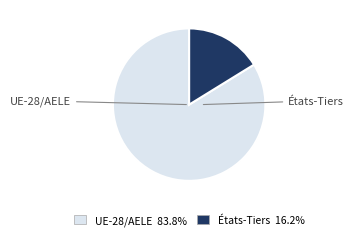

Rank the categories by value from lowest to highest.

États-Tiers, UE-28/AELE